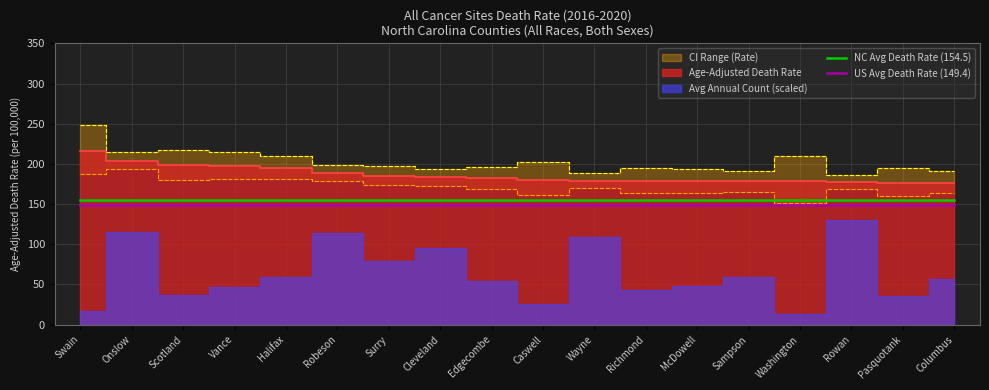

True or false: US Avg Death Rate (149.4) and NC Avg Death Rate (154.5) cross at least once.

False